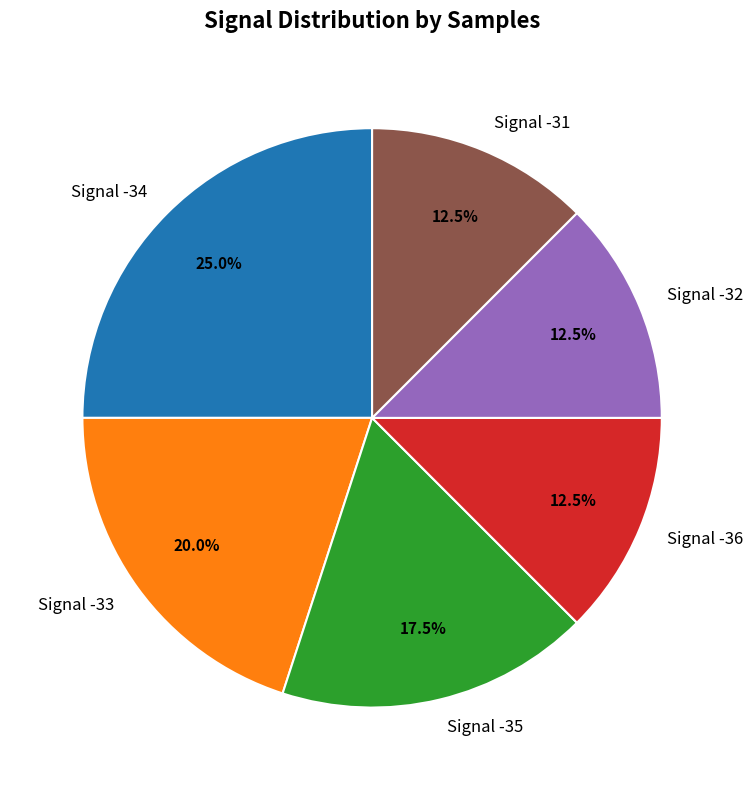

Does any single category account for the majority?

No